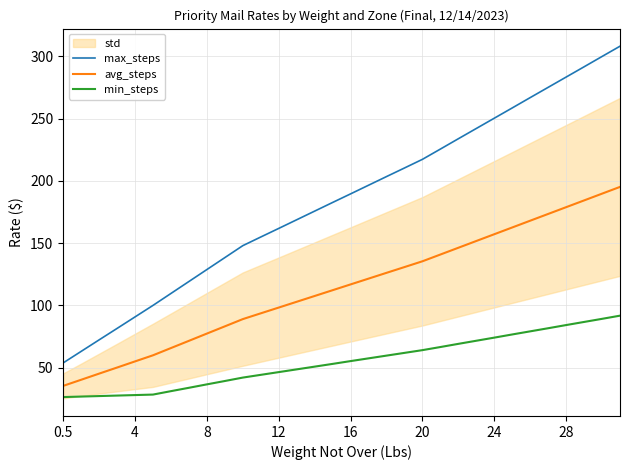

True or false: max_steps and avg_steps cross at least once.

False